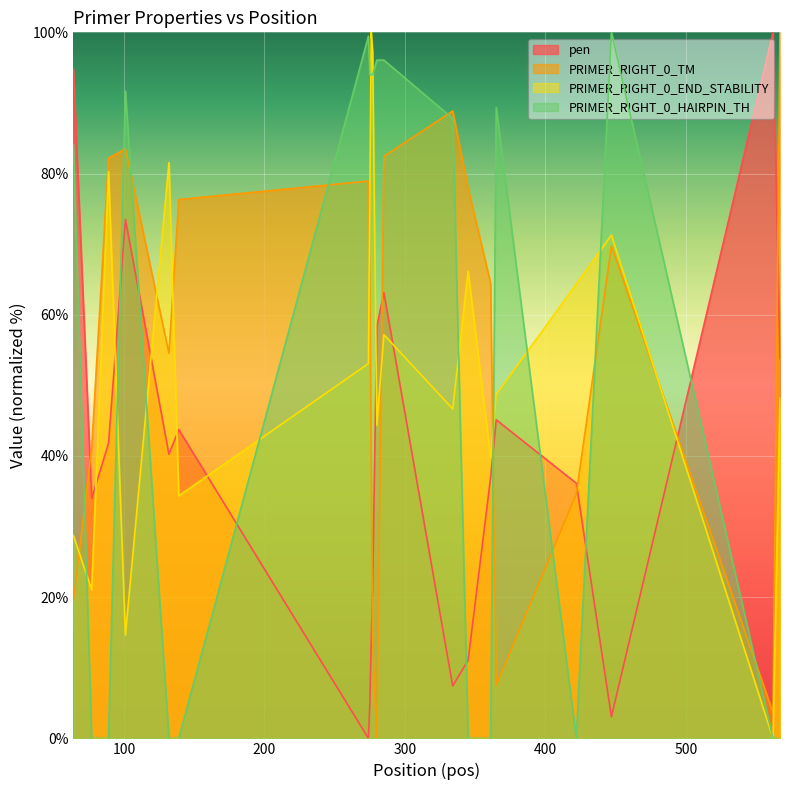

After their last crossing, which series has the higher values: pen or PRIMER_RIGHT_0_TM?

PRIMER_RIGHT_0_TM